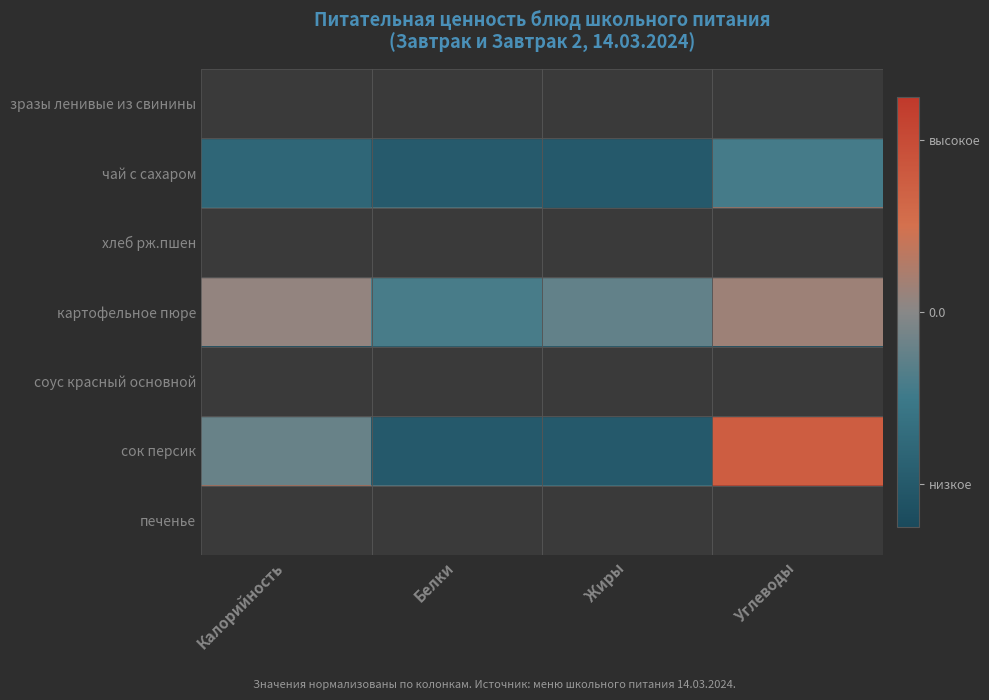

Which series changed the most between Калорийность and Жиры?

cок персик